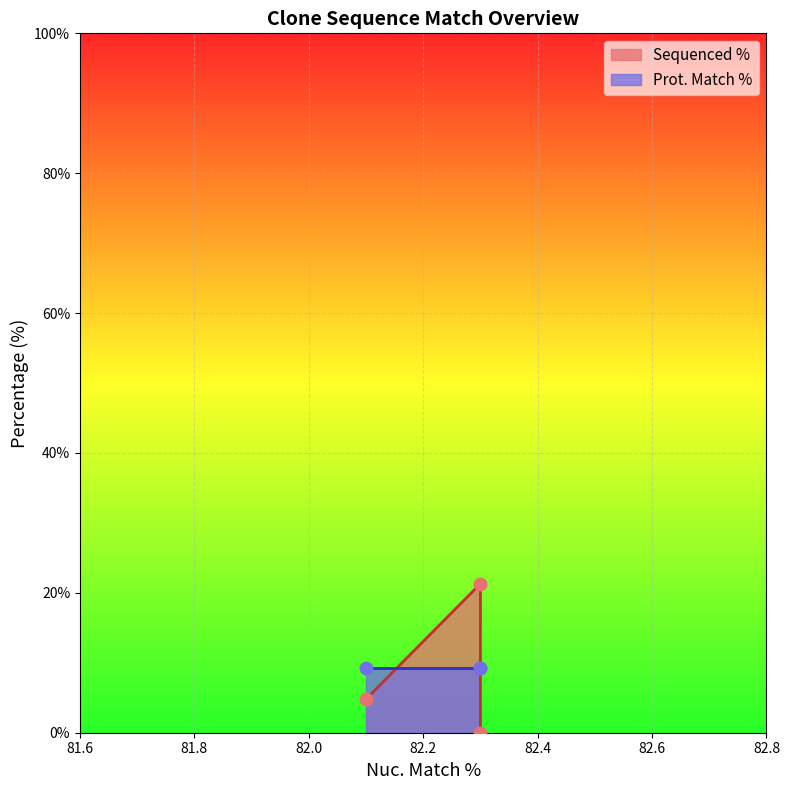

Which series has the largest Y range (max minus min)?

Sequenced %